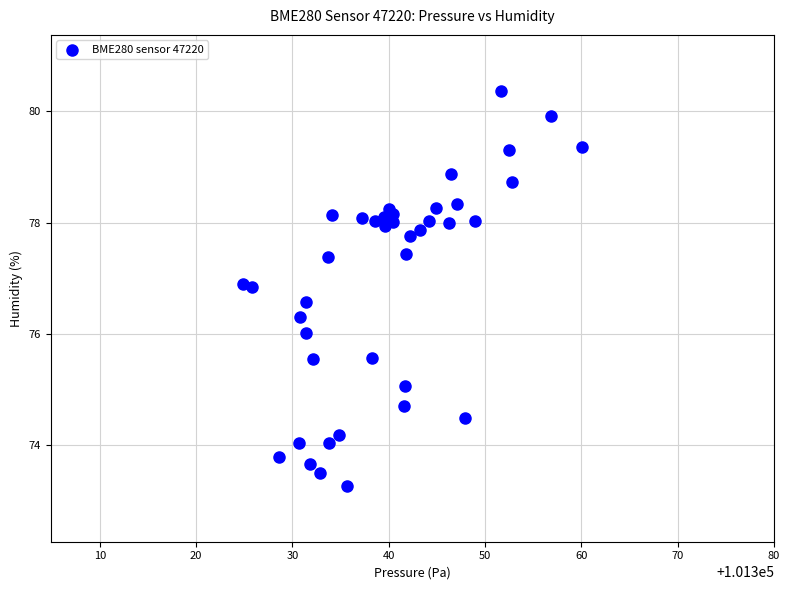

What is the range of Y values (max minus min)?

7.1